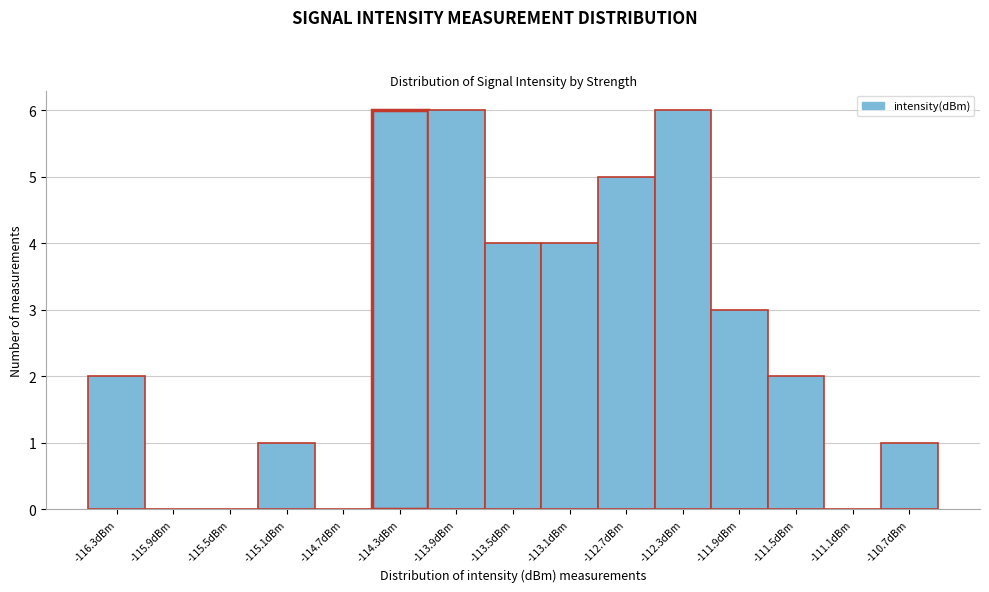

Reading right to left, list all the values displayed in this chart.

-110.7dBm=1	-111.1dBm=0	-111.5dBm=2	-111.9dBm=3	-112.3dBm=6	-112.7dBm=5	-113.1dBm=4	-113.5dBm=4	-113.9dBm=6	-114.3dBm=6	-114.7dBm=0	-115.1dBm=1	-115.5dBm=0	-115.9dBm=0	-116.3dBm=2